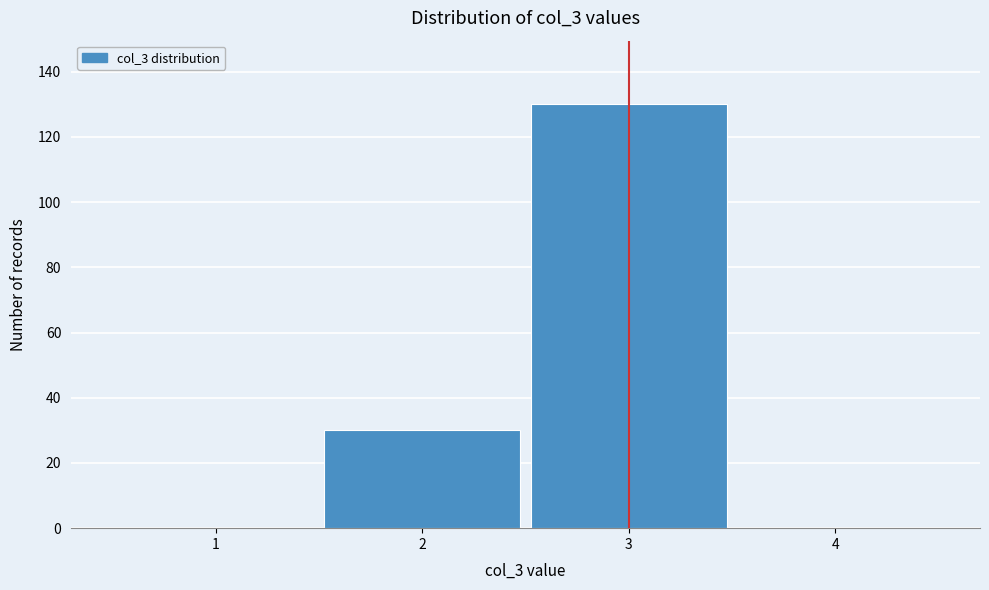

Is it true that the value at 4 is 0?

True